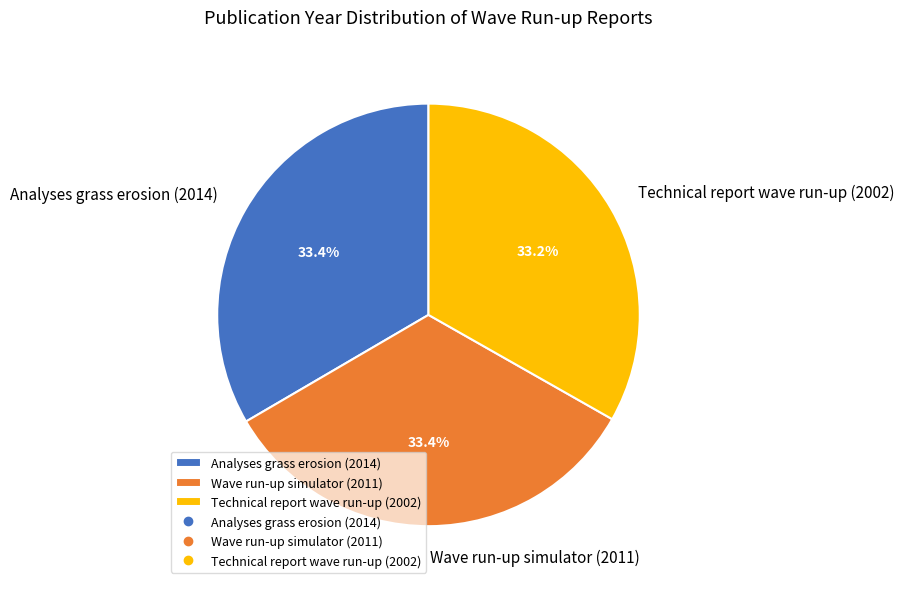

Approximately how many times larger is the value at Technical report wave run-up (2002) compared to Wave run-up simulator (2011)?

1.0